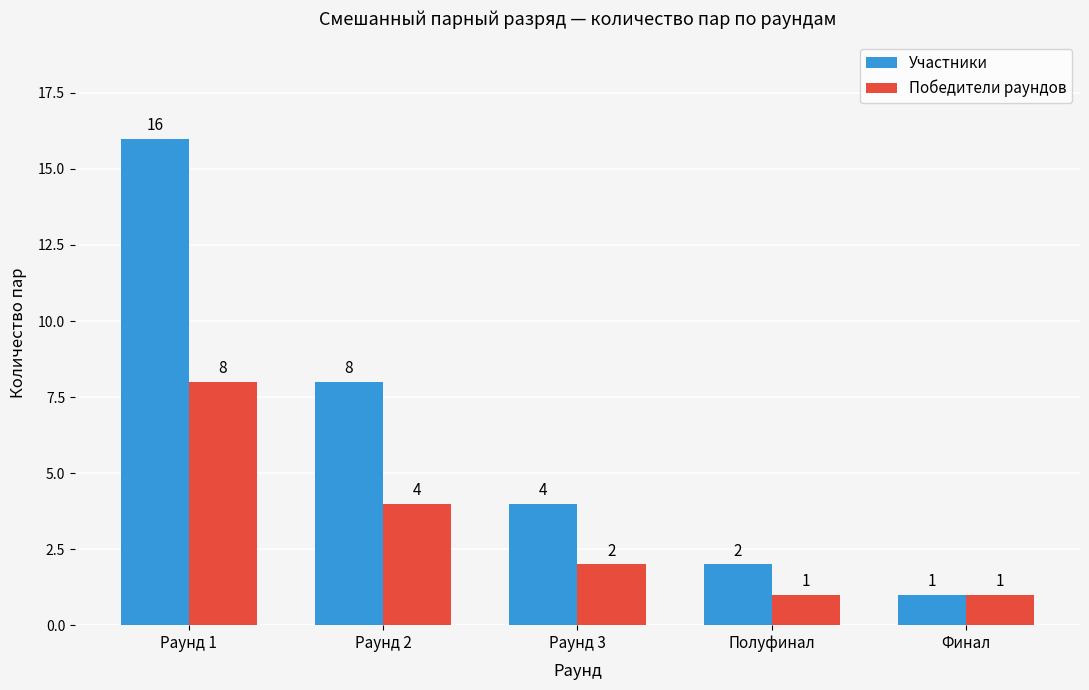

At which label is Победители раундов closest to 4?

Раунд 2